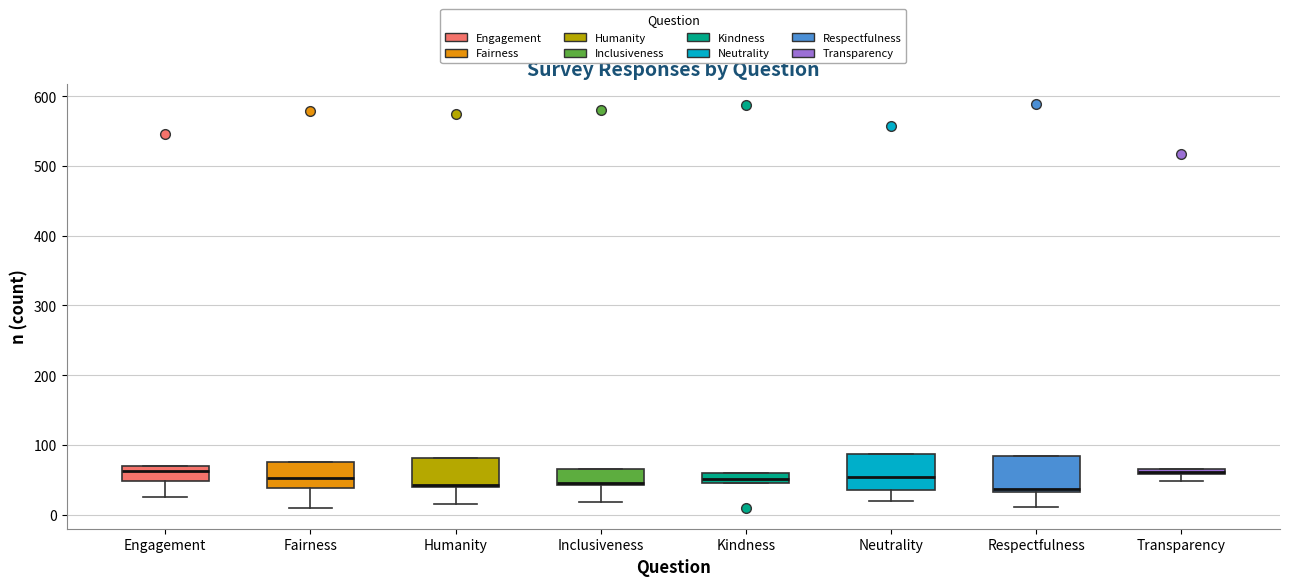

Where is the upper edge of the box for Engagement on the y-axis? The values are not printed on the chart, so give them approximately, as read against the axis.

70